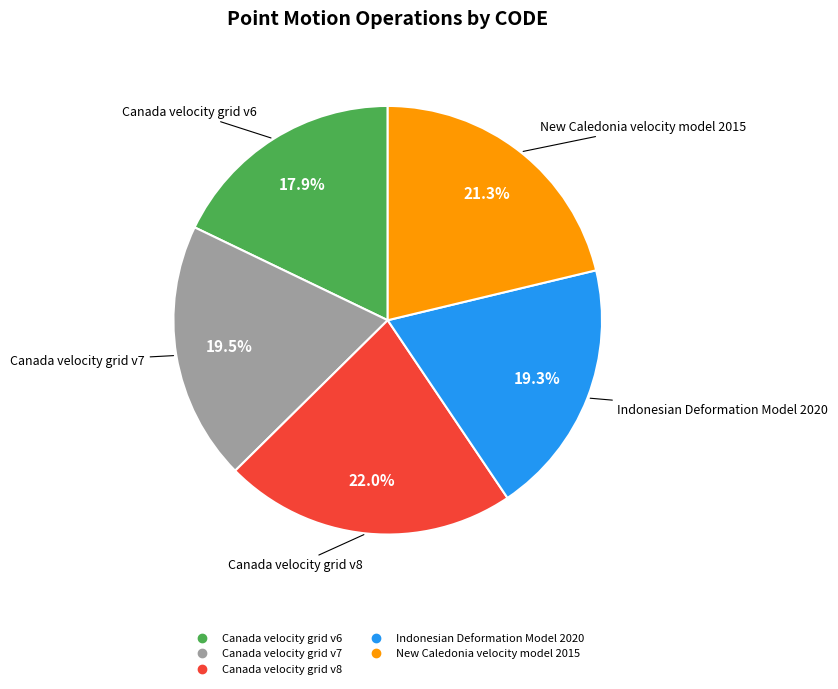

To the nearest percent, what is the average slice percentage?

20%